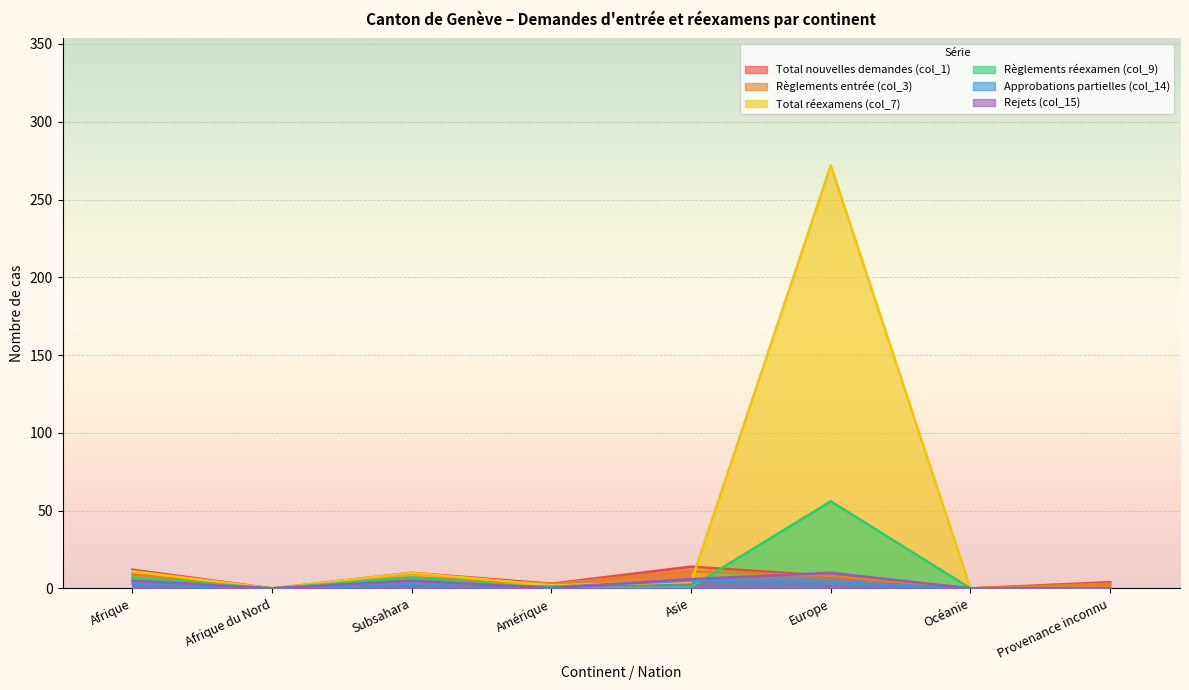

Between which two adjacent categories do Total réexamens (col_7) and Rejets (col_15) first intersect?

Amérique and Asie